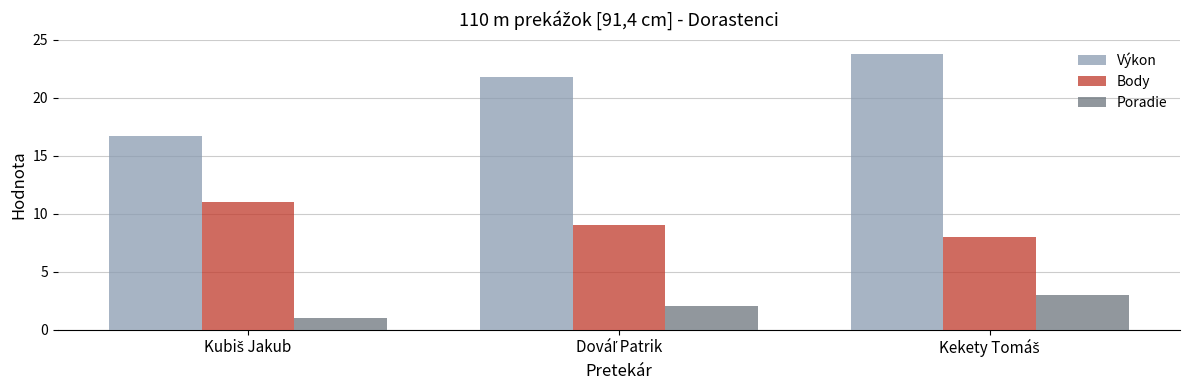

List the series in order of their overall mean, highest first.

Výkon, Body, Poradie